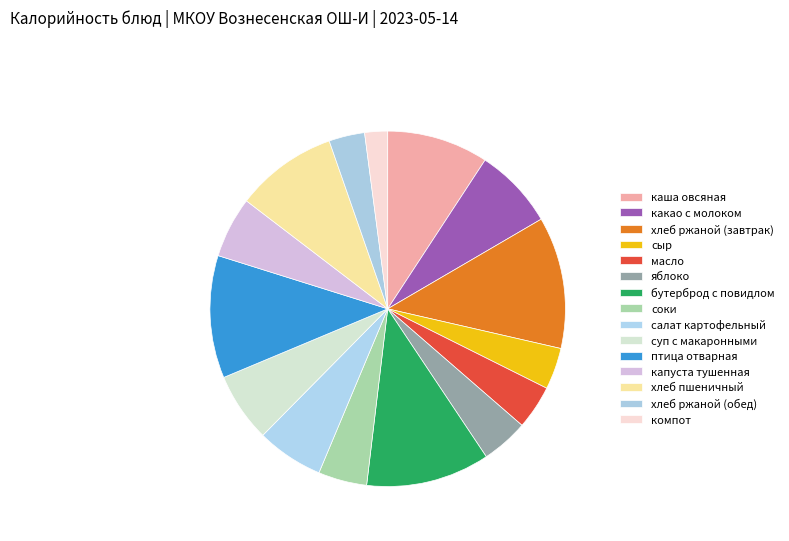

Count the number of slices in the pie.

15